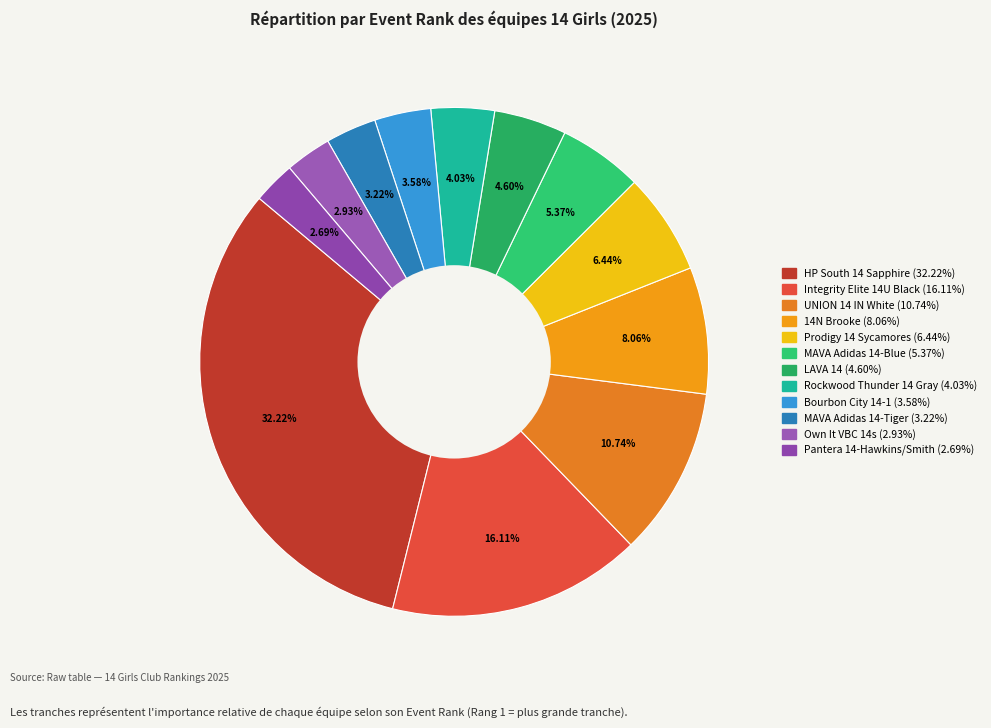

Between LAVA 14 and Integrity Elite 14U Black, which is larger?

Integrity Elite 14U Black